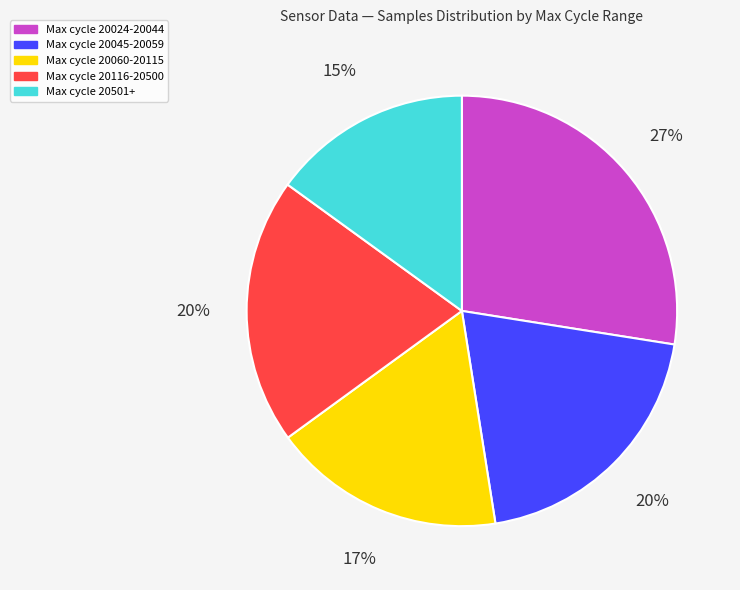

Do Max cycle 20060-20115 and Max cycle 20501+ together represent more than half of the pie?

No